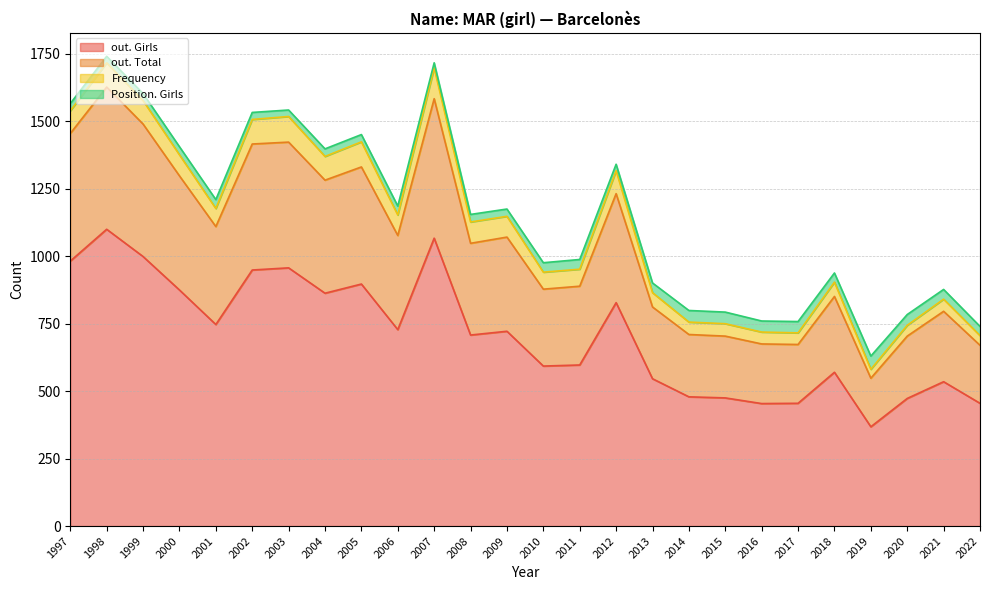

What is the lowest value of the out. Girls series?

368